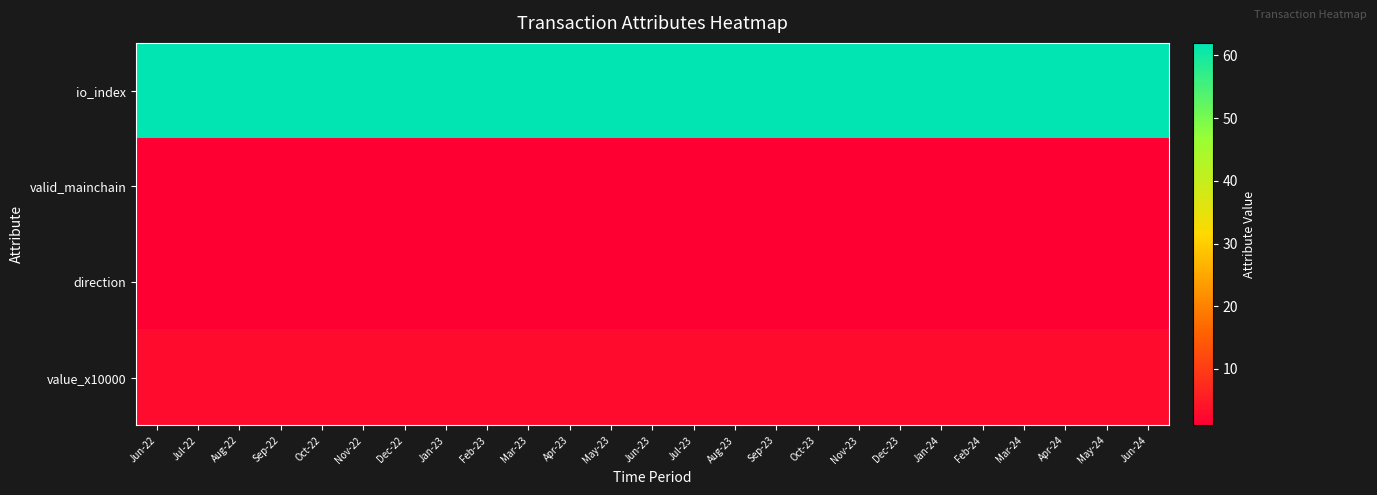

What is the total value across all series at Dec-22?

66.8